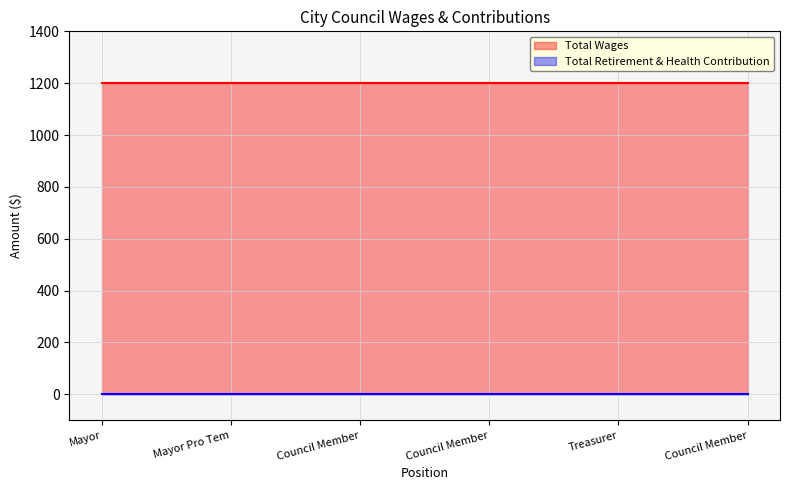

List the series in order of their peak value, lowest first.

Total Retirement & Health Contribution, Total Wages